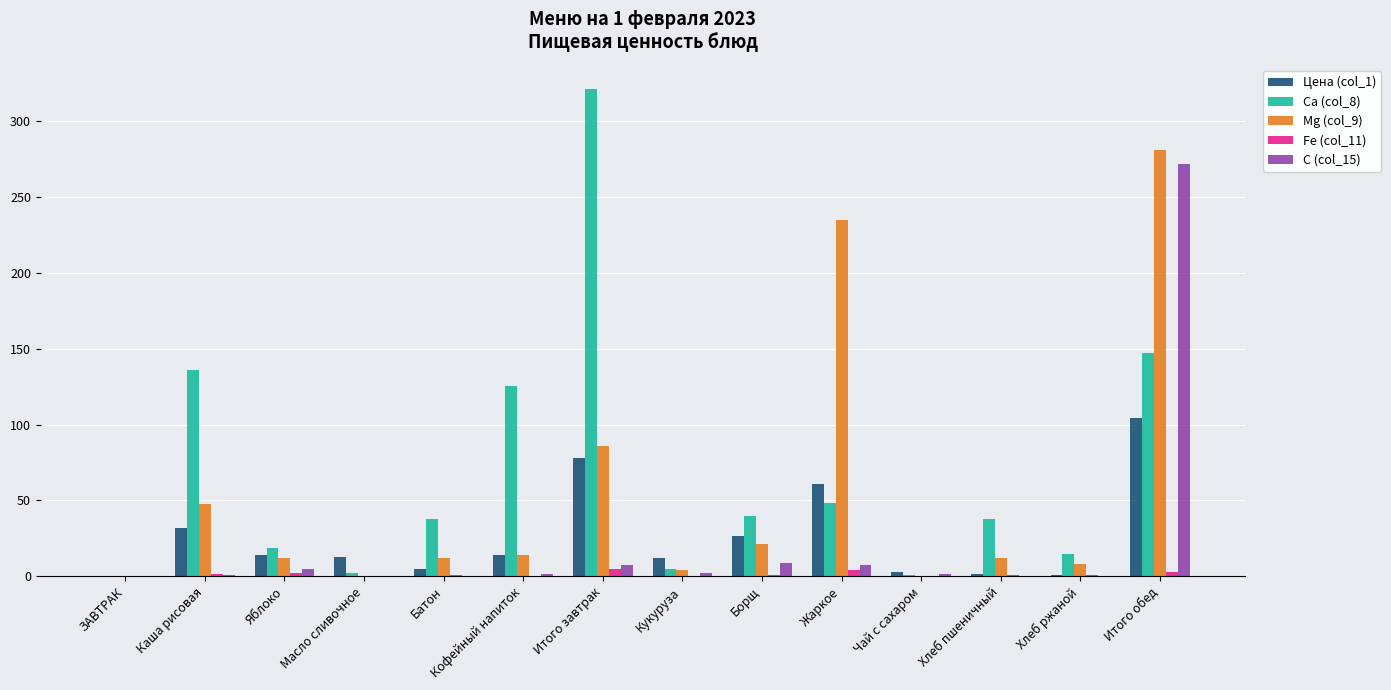

The Ca (col_8) series shows 146.0 at ЗАВТРАК. True or false?

False